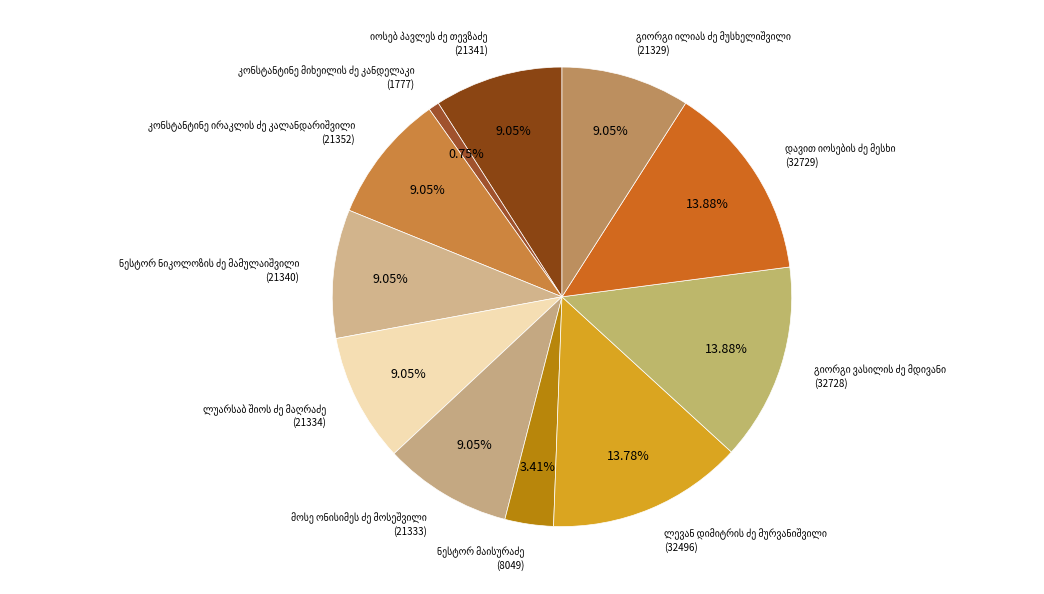

To the nearest percent, what is the difference between the largest and smallest slice percentages?

13%